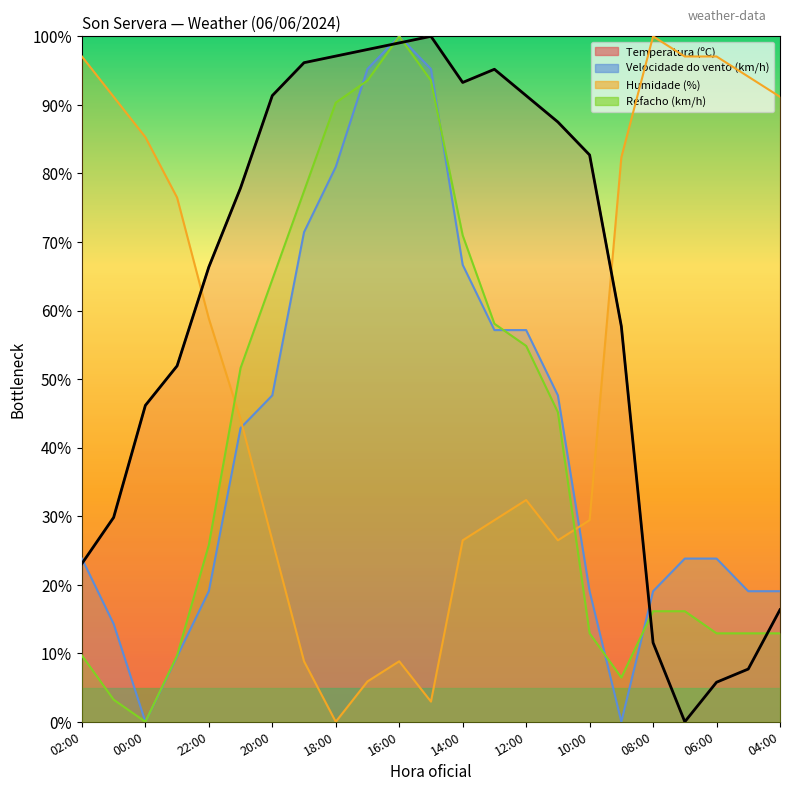

Rank the series at 15:00 from highest to lowest value.

Temperatura (ºC), Velocidade do vento (km/h), Refacho (km/h), Humidade (%)